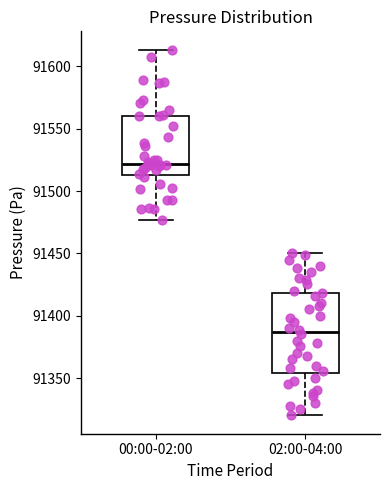

Reading left to right, read every box against the y-axis: the position of its median line, the range the box covers, and the ends of its whiskers. The values are not printed on the chart, so give them approximately, as read against the axis.

00:00-02:00: median 91520, box 91515 to 91560, whiskers 91475 to 91615
02:00-04:00: median 91385, box 91355 to 91420, whiskers 91320 to 91450